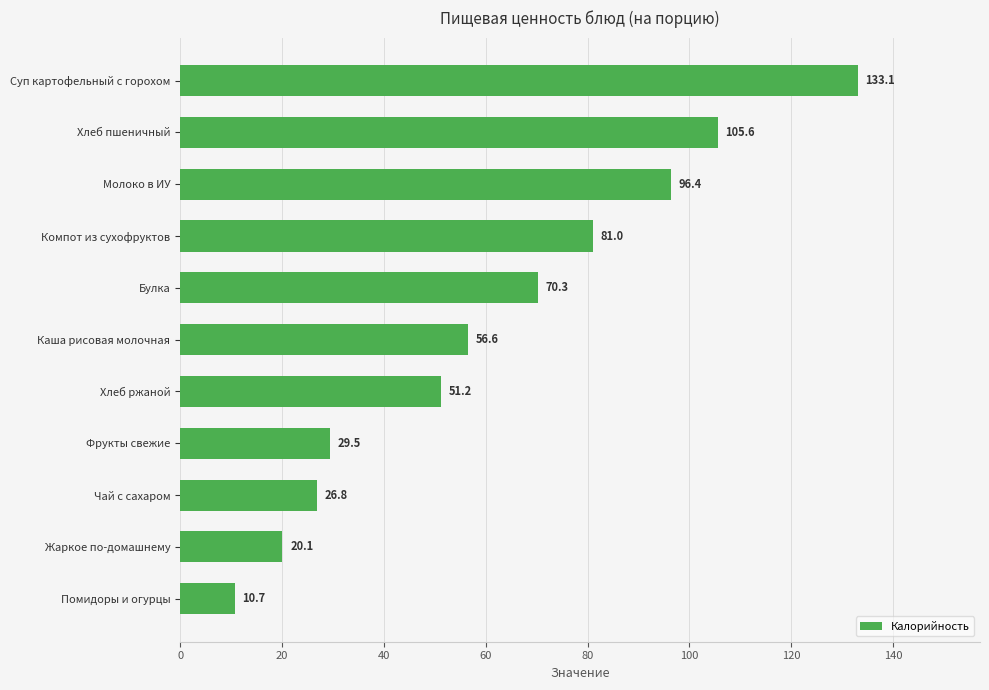

Count the number of data series in this chart.

1